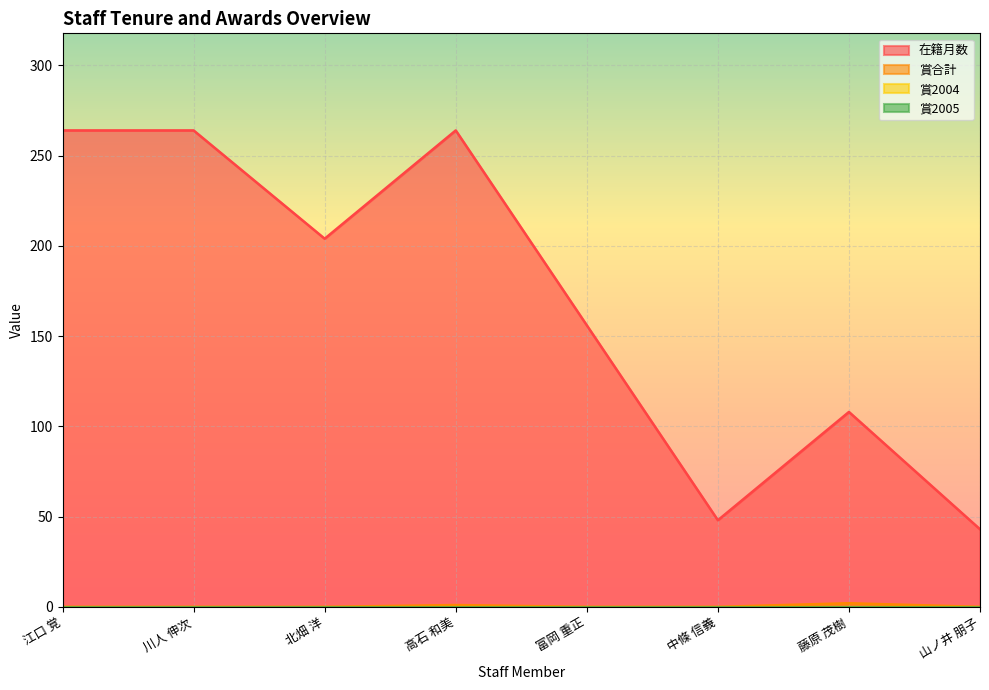

Which category has the lowest value in the 賞合計 series?

江口 覚